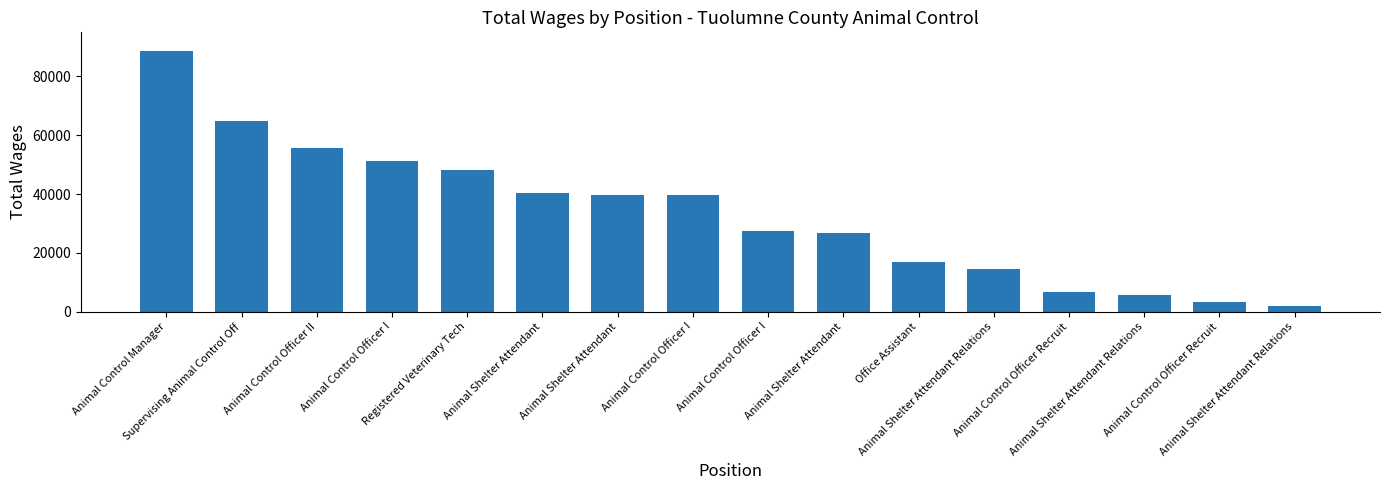

Does the chart contain stacked bars?

No